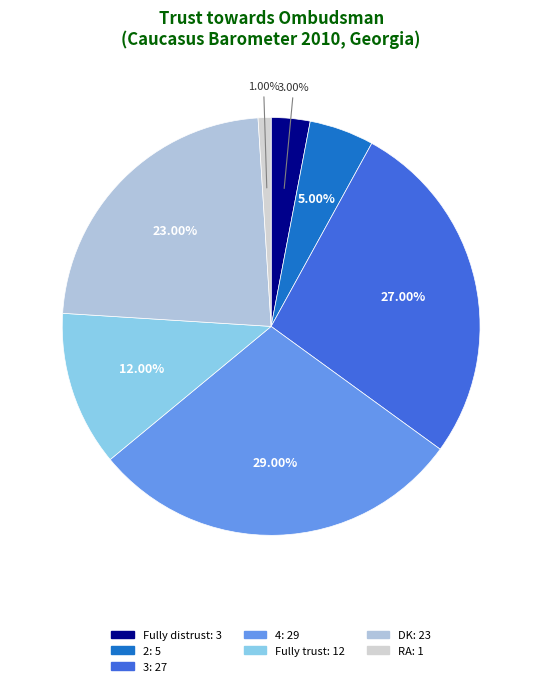

What is the ratio of the value at Fully trust to the value at 2?

2.4